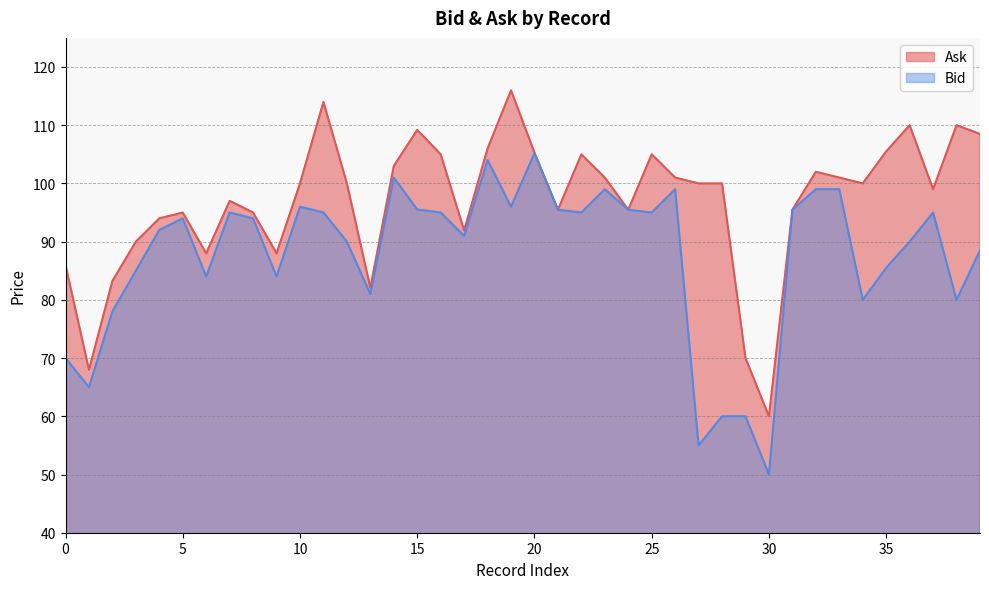

What are all the series names shown in the legend?

Ask, Bid